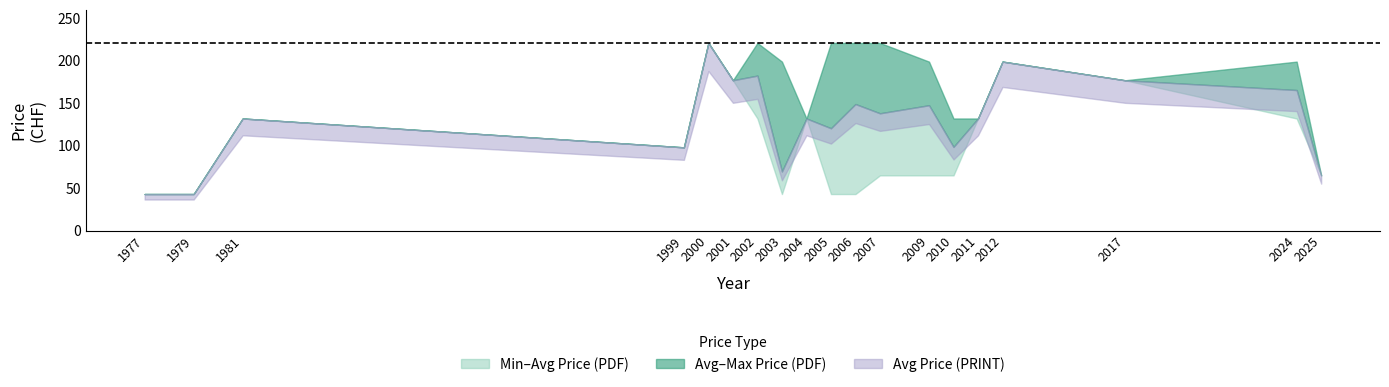

At which label is Avg Price (PDF) closest to 132?

1981